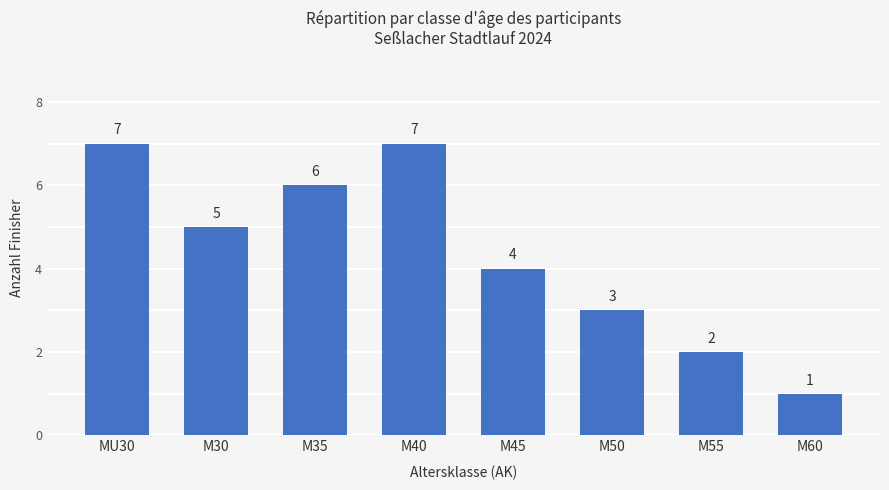

At which label is the value closest to 4?

M45